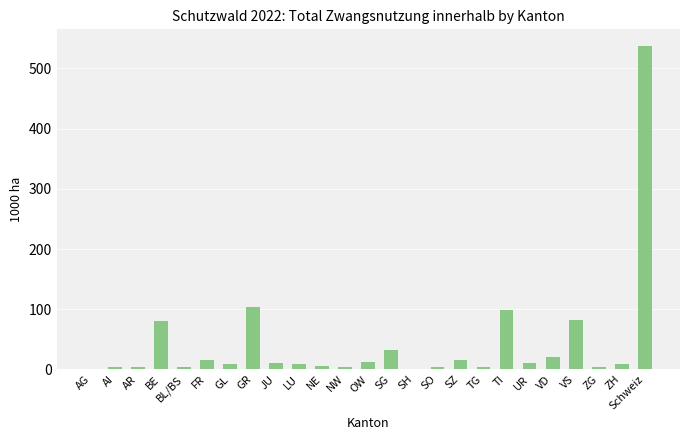

Which label corresponds to the largest value in the chart?

Schweiz